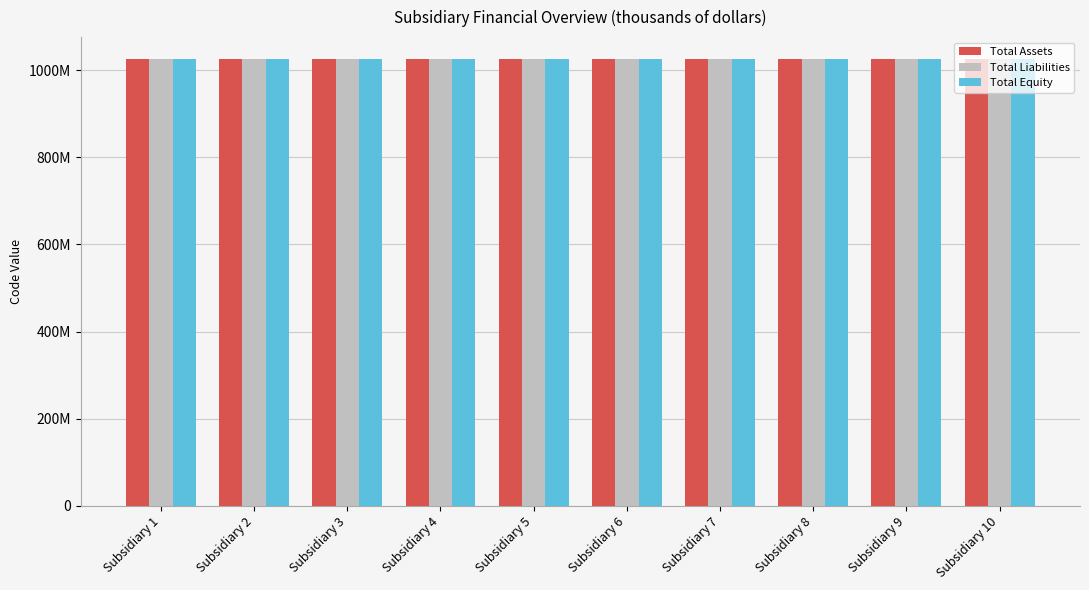

Is the value of Total Assets at Subsidiary 7 greater than the value of Total Liabilities at Subsidiary 6?

No